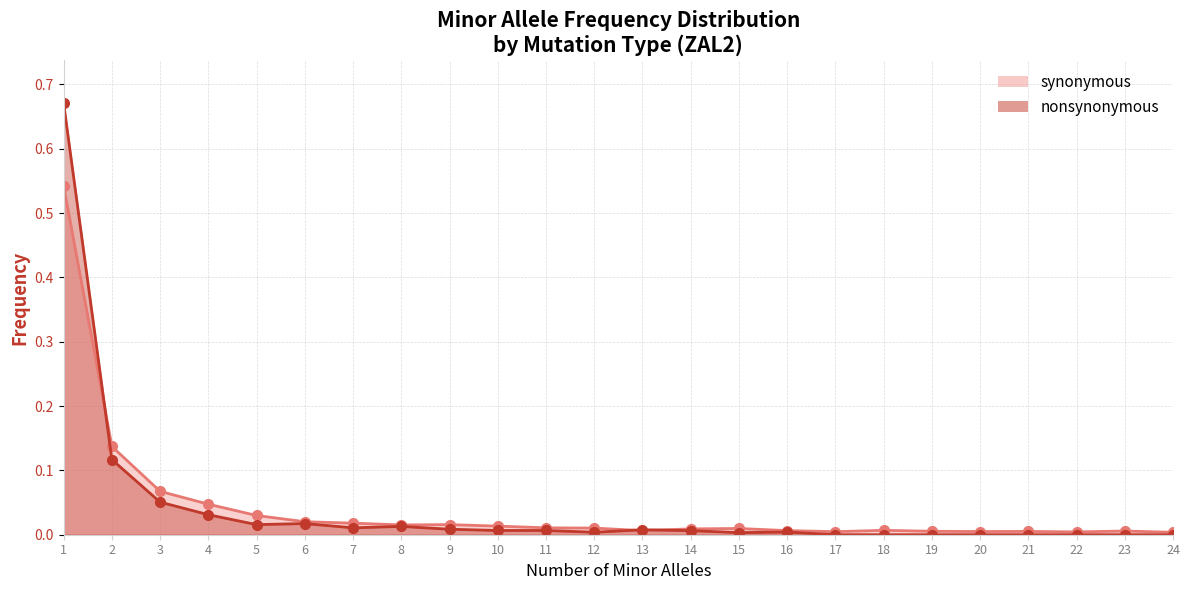

Between which two adjacent categories do synonymous_line and nonsynonymous_line first intersect?

1 and 2